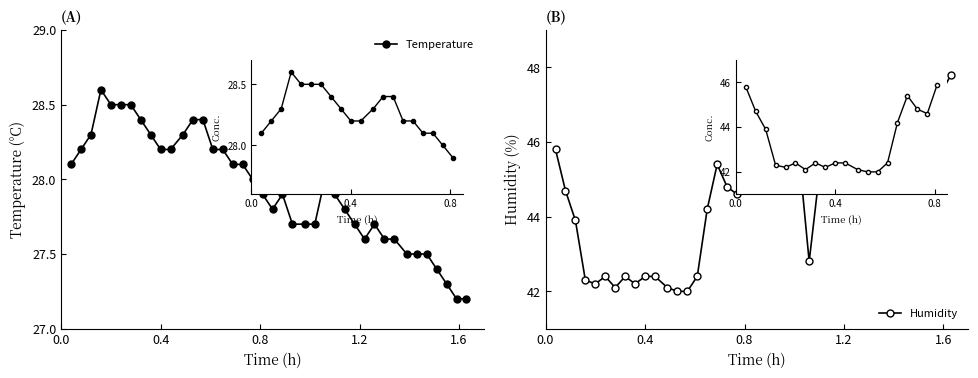

What are all the series names shown in the legend?

Temperature, Humidity